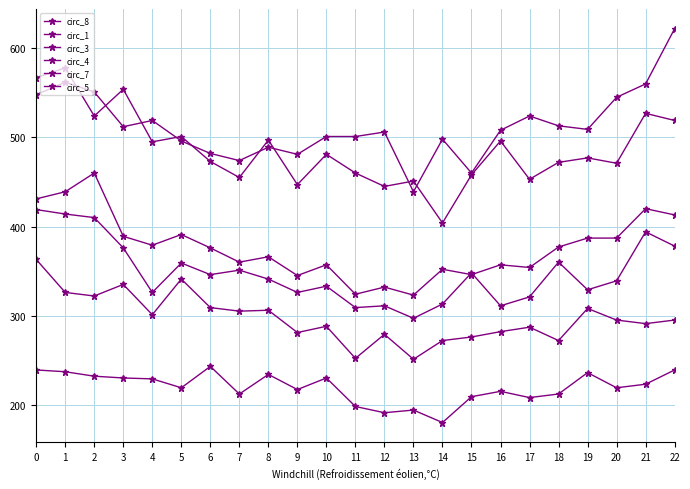

What is the value of the circ_7 point at the 22nd from the left?

394